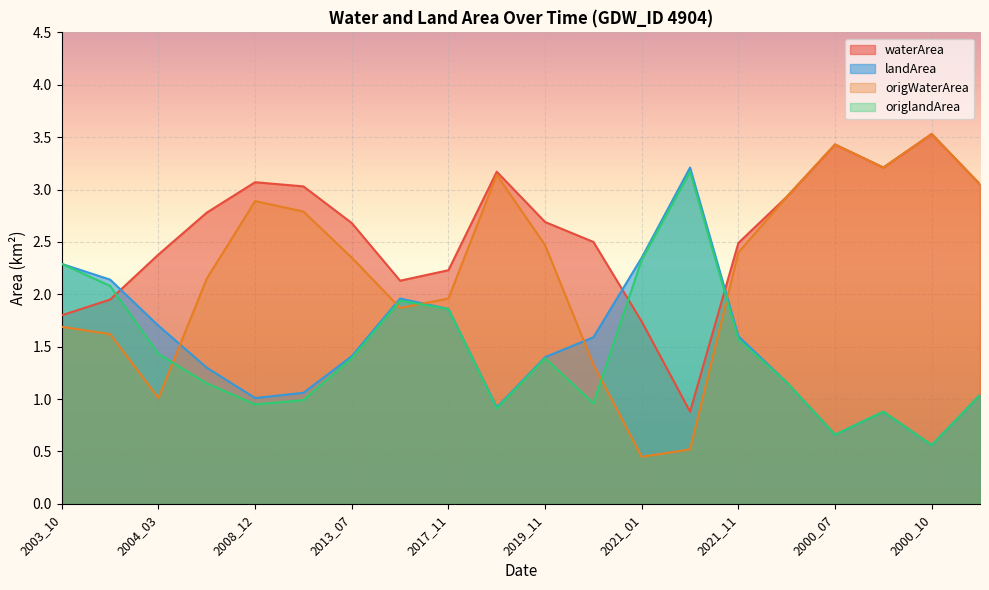

What is the sum of the landArea values at 2019_11 and 2000_07?

2.1